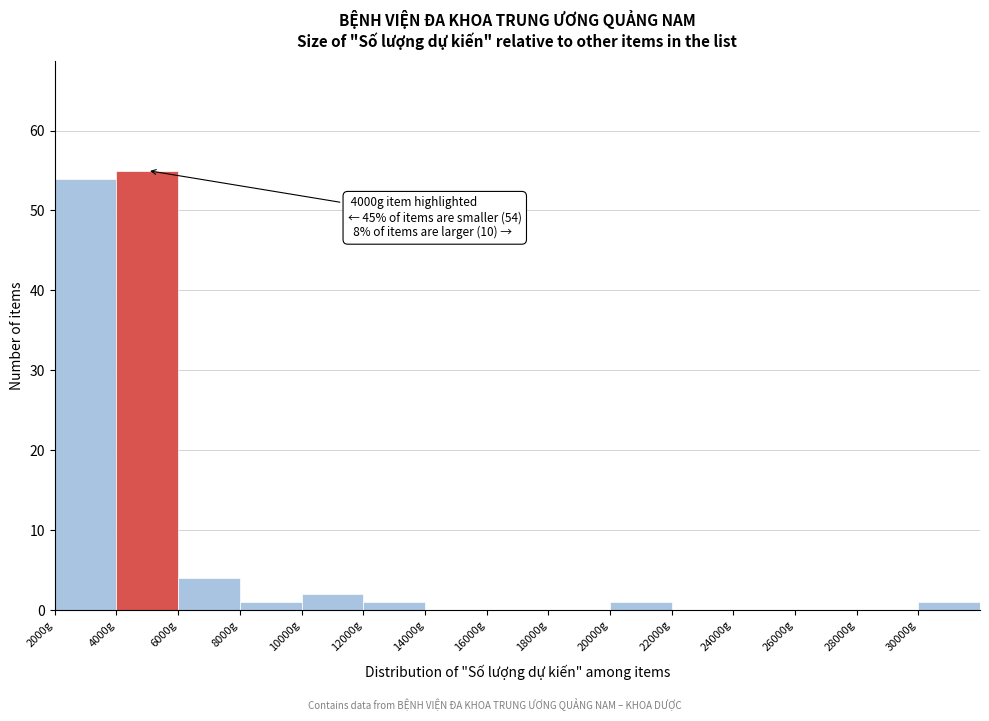

Over which range of the x-axis is the bar tallest?

4000 to 6000